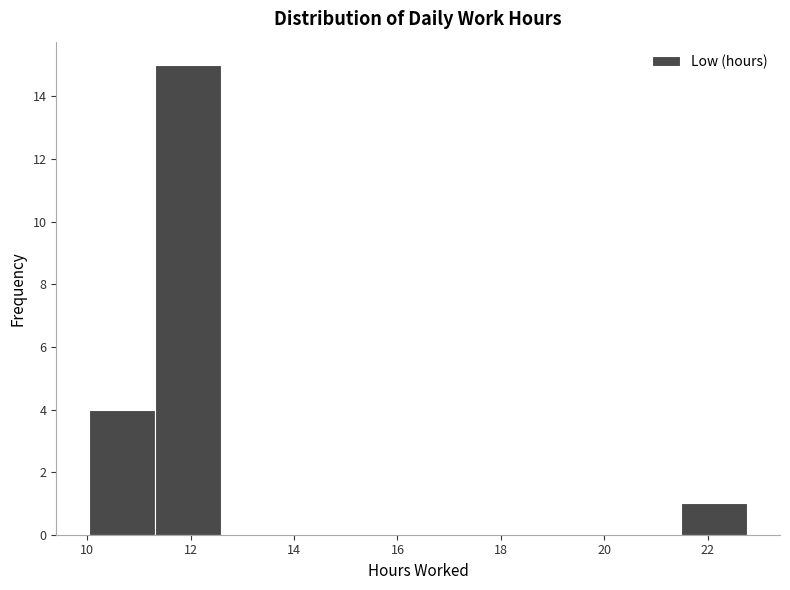

Reading left to right, list every bar in this chart as the range it spans on the x-axis followed by its height. Neither the bar edges nor the heights are printed on the chart, so give them approximately, as read against the axes.

10.0 to 11.4: 4
11.4 to 12.6: 15
12.6 to 13.8: 0
13.8 to 15.2: 0
15.2 to 16.4: 0
16.4 to 17.6: 0
17.6 to 19.0: 0
19.0 to 20.2: 0
20.2 to 21.4: 0
21.4 to 22.8: 1